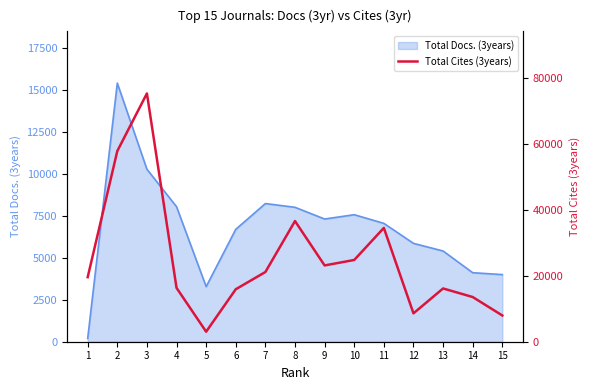

The value of Total Docs. (3years) at 4 is 3880. True or false?

False